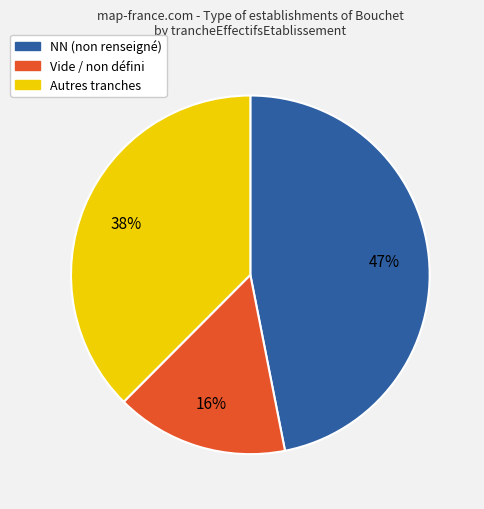

Is there any slice that represents more than half of the pie?

No